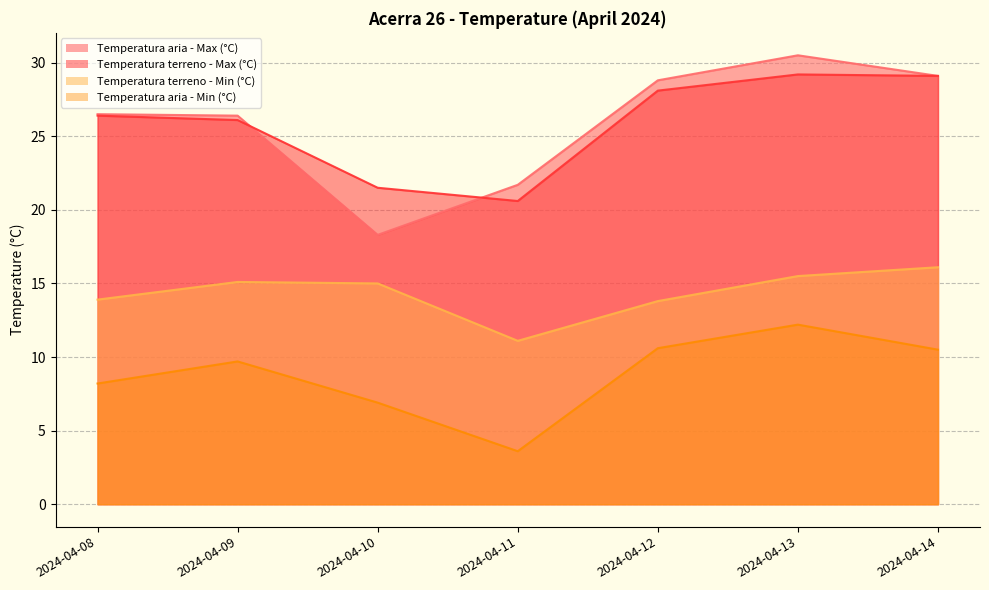

True or false: Temperatura terreno - Min (°C) and Temperatura aria - Max (°C) cross at least once.

False